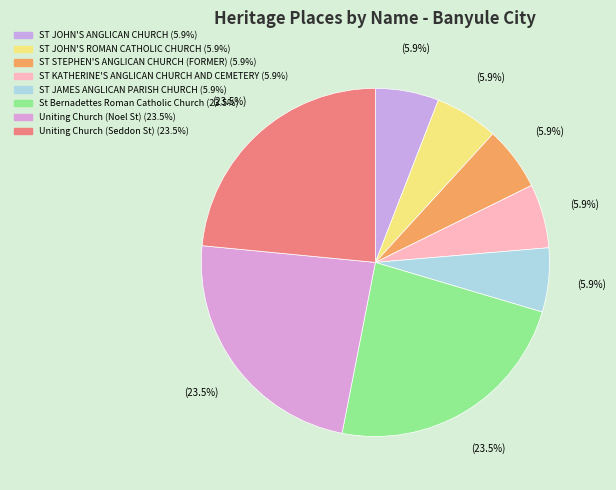

How many segments does this pie chart have?

8